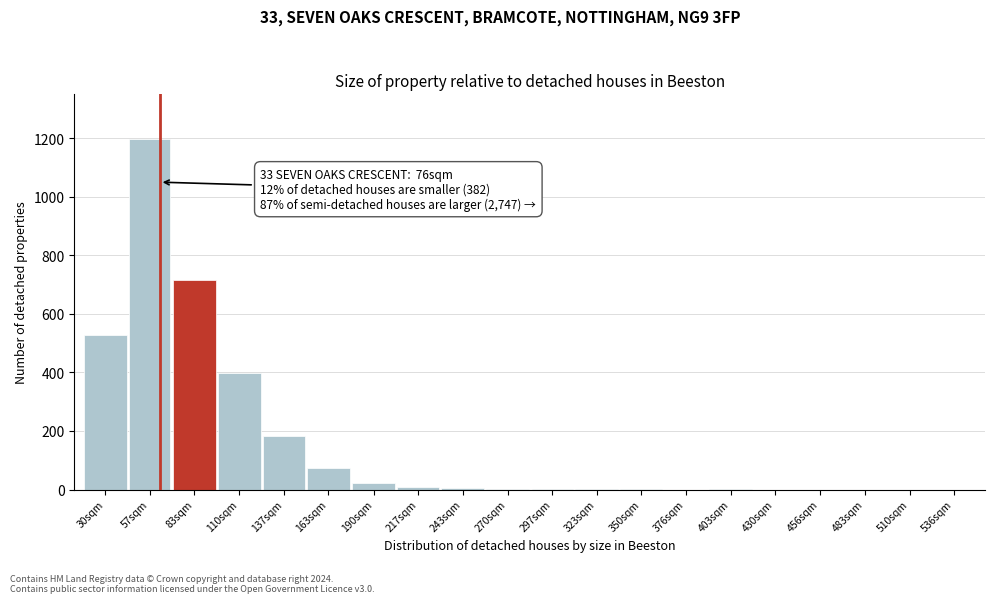

What is the change in value from 57sqm to 536sqm?

-1198